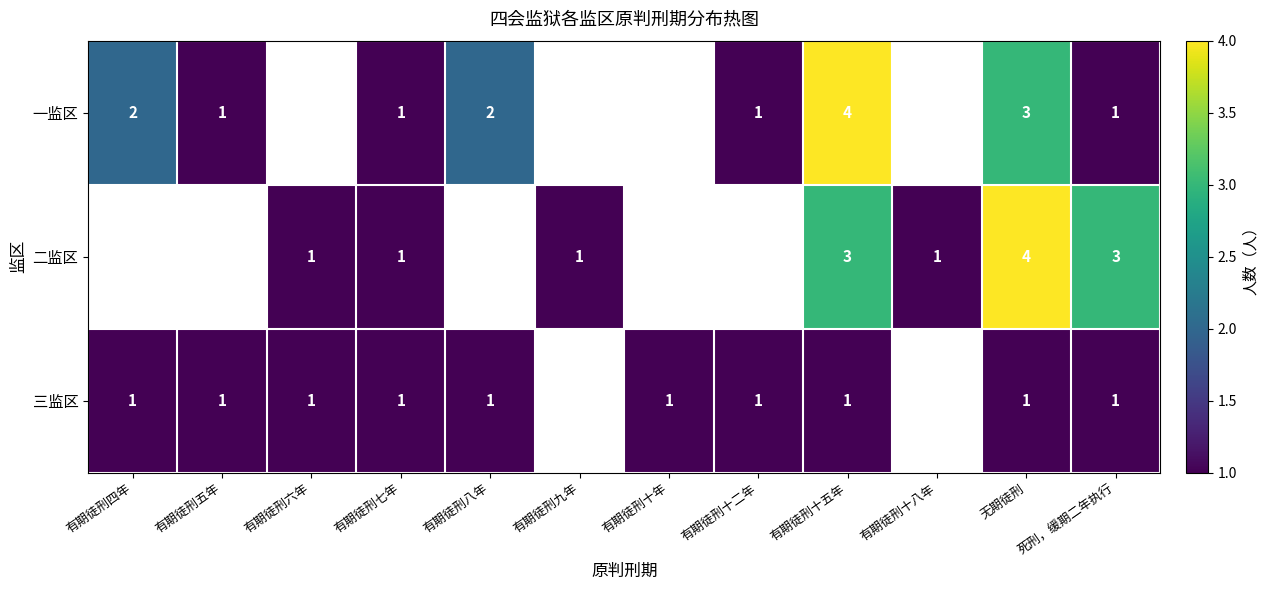

Rank the series at 无期徒刑 from highest to lowest value.

二监区, 一监区, 三监区